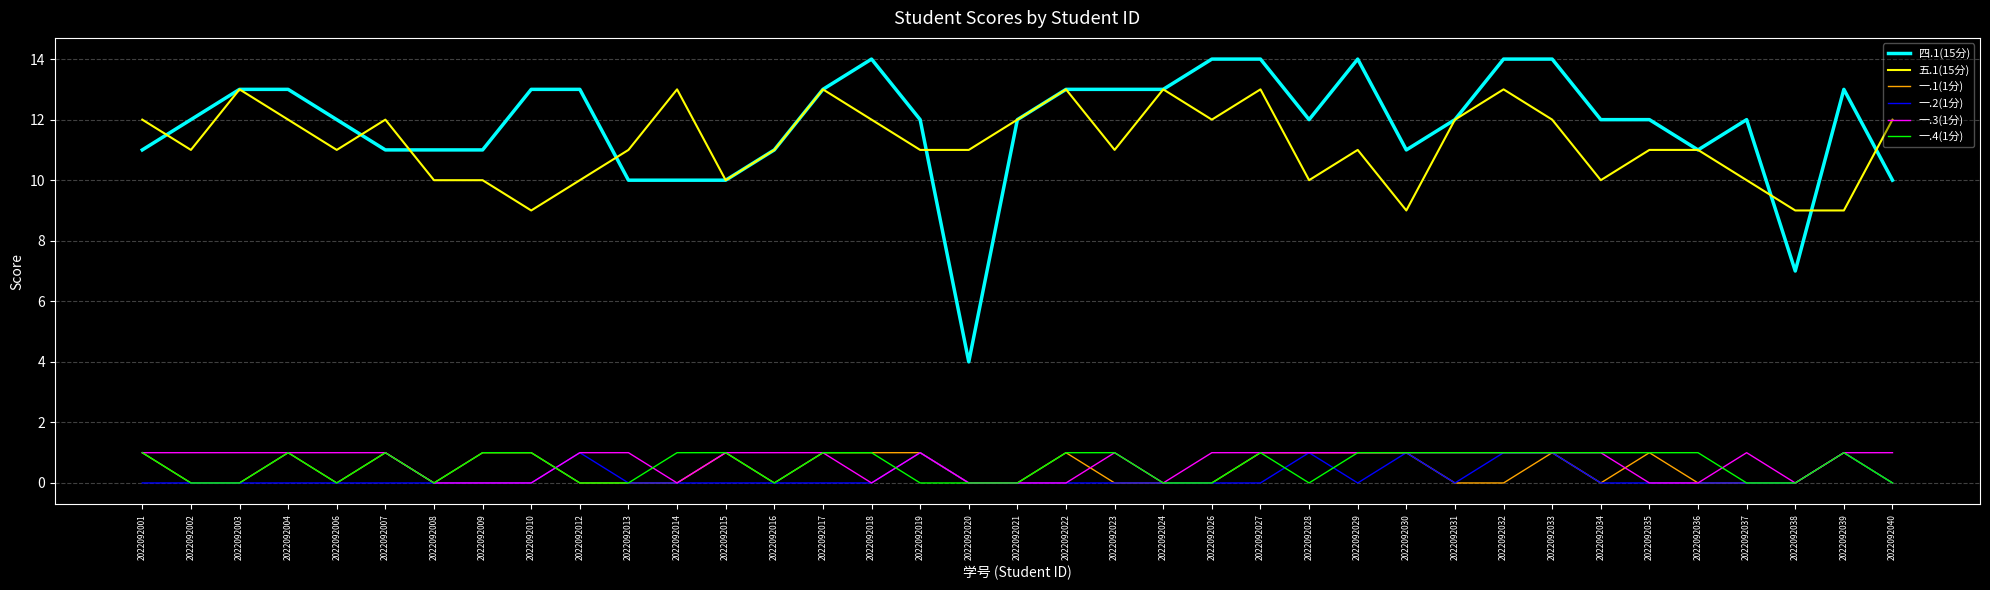

Reading left to right, what are all the values shown in this chart?

四.1(15分): 2022092001=11	2022092002=12	2022092003=13	2022092004=13	2022092006=12	2022092007=11	2022092008=11	2022092009=11	2022092010=13	2022092012=13	2022092013=10	2022092014=10	2022092015=10	2022092016=11	2022092017=13	2022092018=14	2022092019=12	2022092020=4	2022092021=12	2022092022=13	2022092023=13	2022092024=13	2022092026=14	2022092027=14	2022092028=12	2022092029=14	2022092030=11	2022092031=12	2022092032=14	2022092033=14	2022092034=12	2022092035=12	2022092036=11	2022092037=12	2022092038=7	2022092039=13	2022092040=10
五.1(15分): 2022092001=12	2022092002=11	2022092003=13	2022092004=12	2022092006=11	2022092007=12	2022092008=10	2022092009=10	2022092010=9	2022092012=10	2022092013=11	2022092014=13	2022092015=10	2022092016=11	2022092017=13	2022092018=12	2022092019=11	2022092020=11	2022092021=12	2022092022=13	2022092023=11	2022092024=13	2022092026=12	2022092027=13	2022092028=10	2022092029=11	2022092030=9	2022092031=12	2022092032=13	2022092033=12	2022092034=10	2022092035=11	2022092036=11	2022092037=10	2022092038=9	2022092039=9	2022092040=12
一.1(1分): 2022092001=1	2022092002=0	2022092003=0	2022092004=1	2022092006=0	2022092007=1	2022092008=0	2022092009=1	2022092010=1	2022092012=0	2022092013=0	2022092014=0	2022092015=1	2022092016=0	2022092017=1	2022092018=1	2022092019=1	2022092020=0	2022092021=0	2022092022=1	2022092023=0	2022092024=0	2022092026=0	2022092027=1	2022092028=1	2022092029=1	2022092030=1	2022092031=0	2022092032=0	2022092033=1	2022092034=0	2022092035=1	2022092036=0	2022092037=0	2022092038=0	2022092039=1	2022092040=0
一.2(1分): 2022092001=0	2022092002=0	2022092003=0	2022092004=0	2022092006=0	2022092007=0	2022092008=0	2022092009=0	2022092010=0	2022092012=1	2022092013=0	2022092014=0	2022092015=0	2022092016=0	2022092017=0	2022092018=0	2022092019=1	2022092020=0	2022092021=0	2022092022=0	2022092023=0	2022092024=0	2022092026=0	2022092027=0	2022092028=1	2022092029=0	2022092030=1	2022092031=0	2022092032=1	2022092033=1	2022092034=0	2022092035=0	2022092036=0	2022092037=0	2022092038=0	2022092039=1	2022092040=0
一.3(1分): 2022092001=1	2022092002=1	2022092003=1	2022092004=1	2022092006=1	2022092007=1	2022092008=0	2022092009=0	2022092010=0	2022092012=1	2022092013=1	2022092014=0	2022092015=1	2022092016=1	2022092017=1	2022092018=0	2022092019=1	2022092020=0	2022092021=0	2022092022=0	2022092023=1	2022092024=0	2022092026=1	2022092027=1	2022092028=1	2022092029=1	2022092030=1	2022092031=1	2022092032=1	2022092033=1	2022092034=1	2022092035=0	2022092036=0	2022092037=1	2022092038=0	2022092039=1	2022092040=1
一.4(1分): 2022092001=1	2022092002=0	2022092003=0	2022092004=1	2022092006=0	2022092007=1	2022092008=0	2022092009=1	2022092010=1	2022092012=0	2022092013=0	2022092014=1	2022092015=1	2022092016=0	2022092017=1	2022092018=1	2022092019=0	2022092020=0	2022092021=0	2022092022=1	2022092023=1	2022092024=0	2022092026=0	2022092027=1	2022092028=0	2022092029=1	2022092030=1	2022092031=1	2022092032=1	2022092033=1	2022092034=1	2022092035=1	2022092036=1	2022092037=0	2022092038=0	2022092039=1	2022092040=0